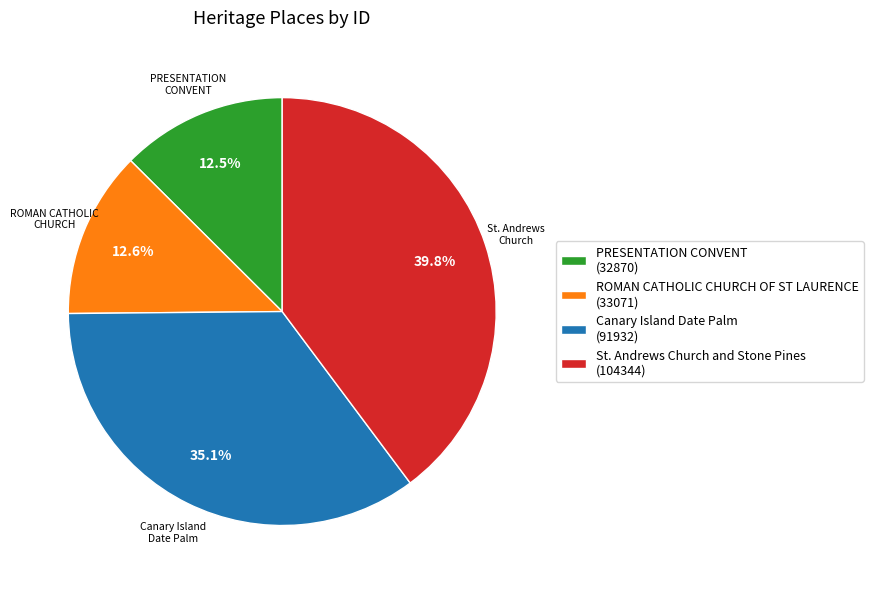

Is there a majority slice in this chart?

No